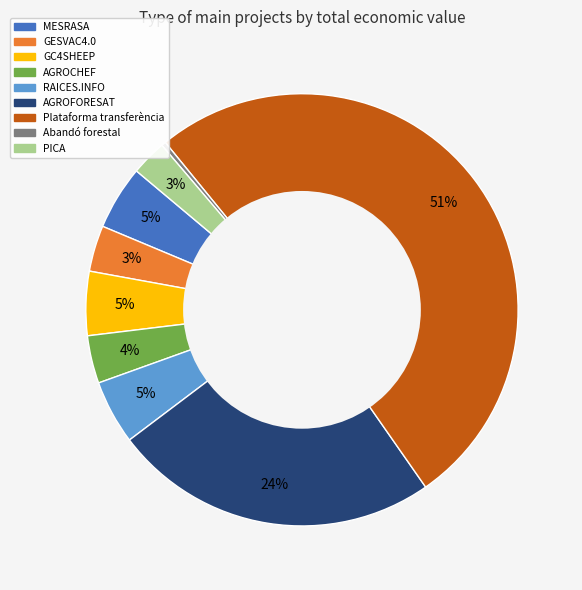

How many segments does this pie chart have?

9